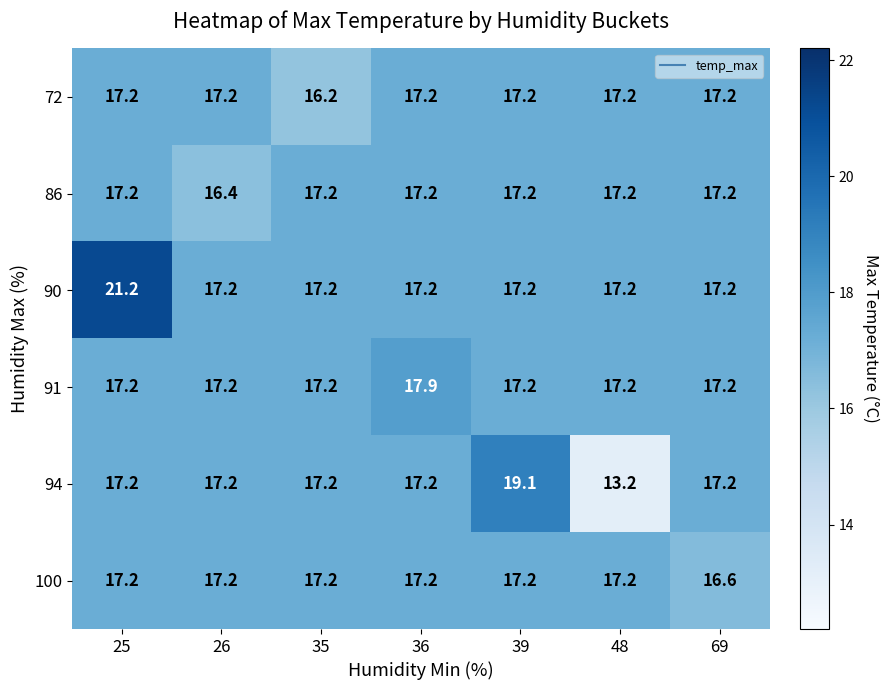

True or false: 91 has a value of 27.4 at 25.

False